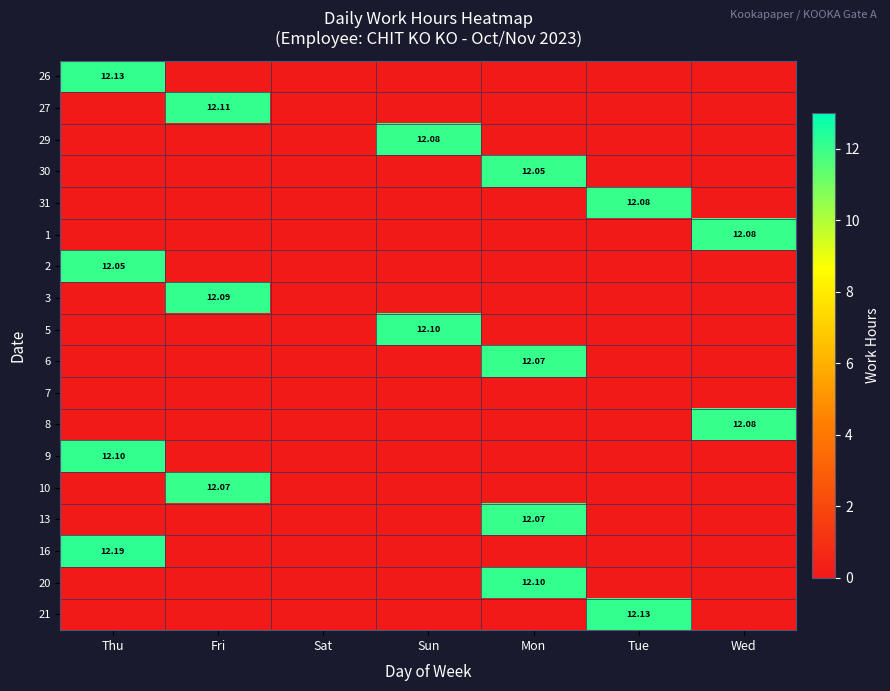

At how many categories does at least one series exceed 3?

6